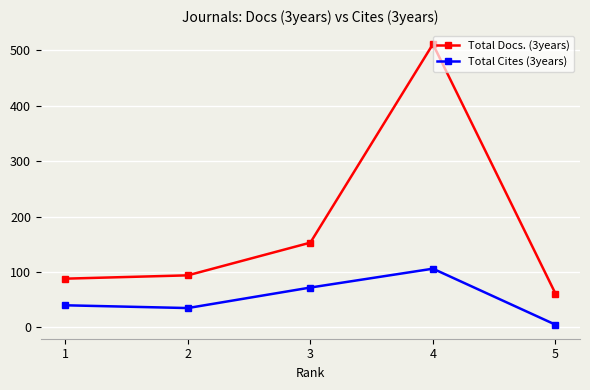

True or false: Total Docs. (3years) has a value of 136 at 2.

False